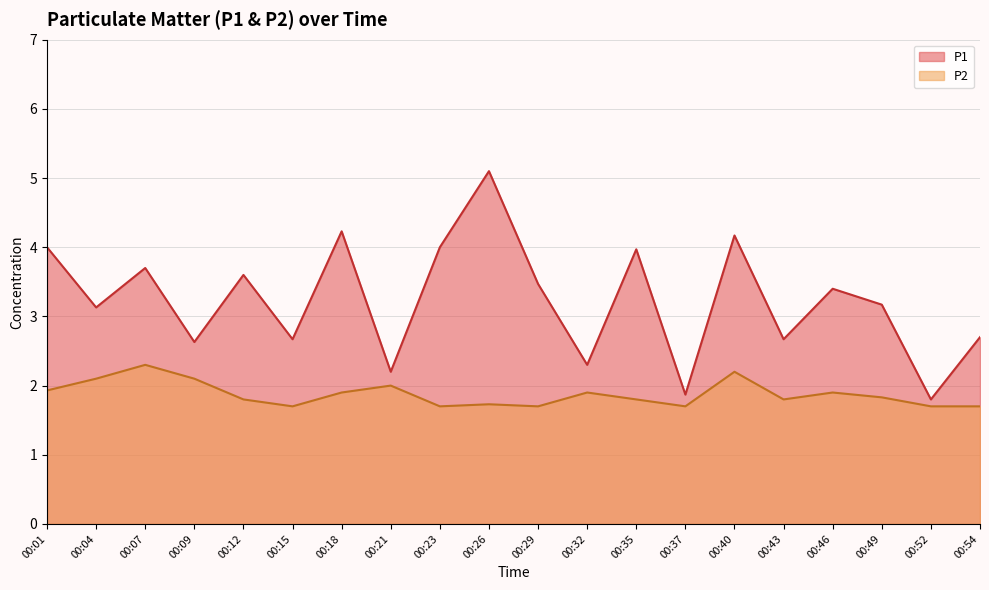

Reading left to right, extract all data points from this chart.

P1: 4.0	3.1	3.7	2.6	3.6	2.7	4.2	2.2	4.0	5.1	3.5	2.3	4.0	1.9	4.2	2.7	3.4	3.2	1.8	2.7
P2: 1.9	2.1	2.3	2.1	1.8	1.7	1.9	2.0	1.7	1.7	1.7	1.9	1.8	1.7	2.2	1.8	1.9	1.8	1.7	1.7